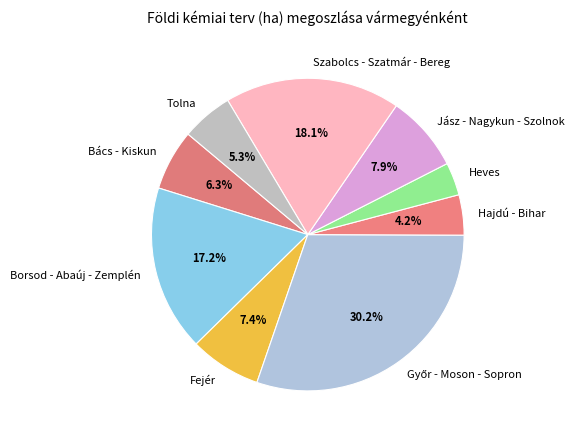

Is there a majority slice in this chart?

No